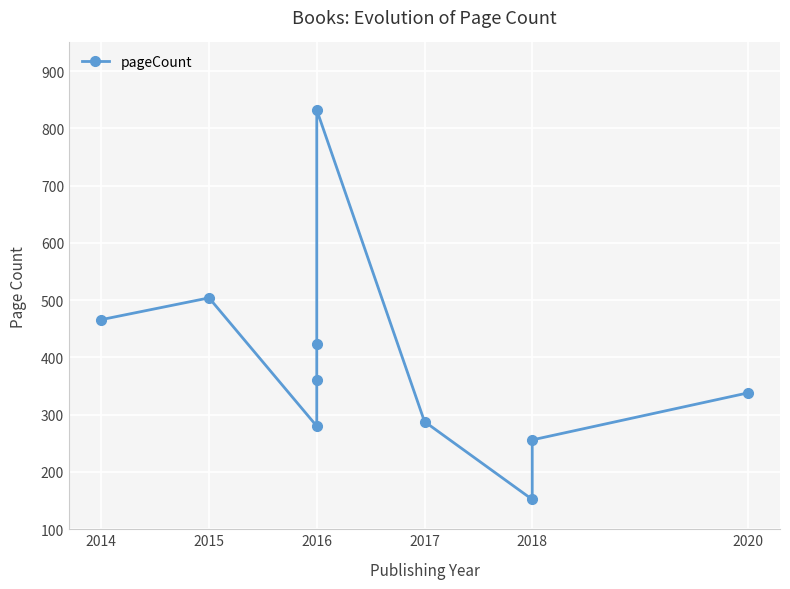

The value at 2015 is 290. True or false?

False